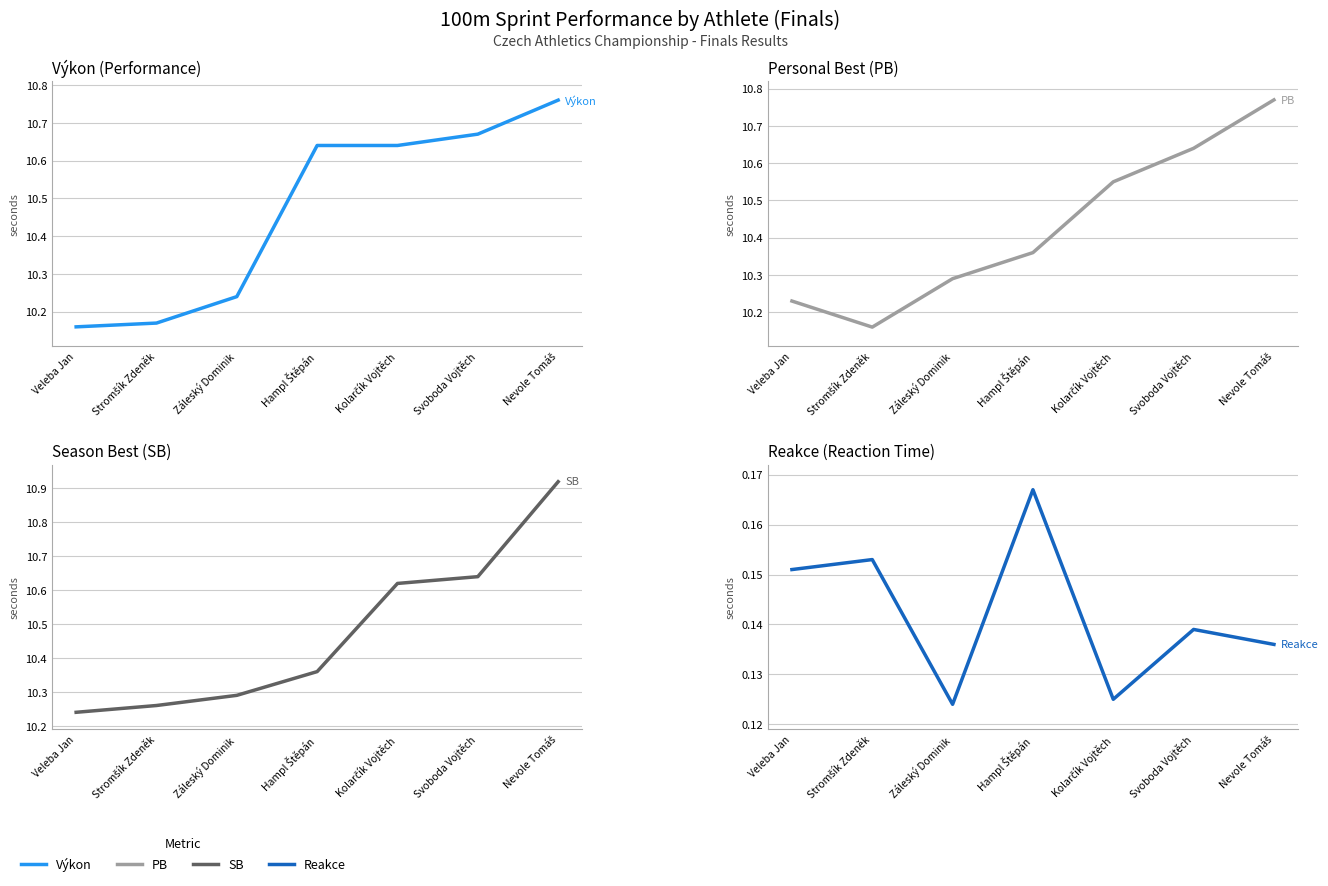

Which series changed the most between Veleba Jan and Záleský Dominik?

Výkon